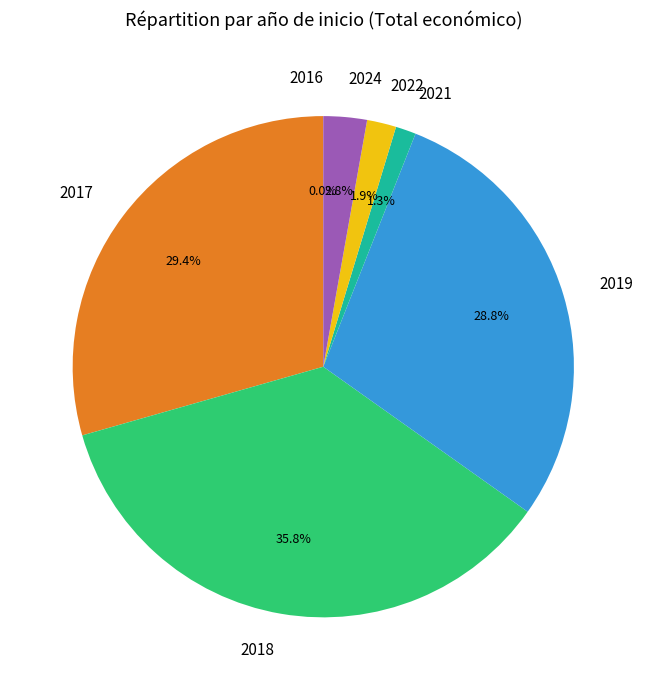

To the nearest percent, what is the difference between the largest and smallest slice percentages?

36%